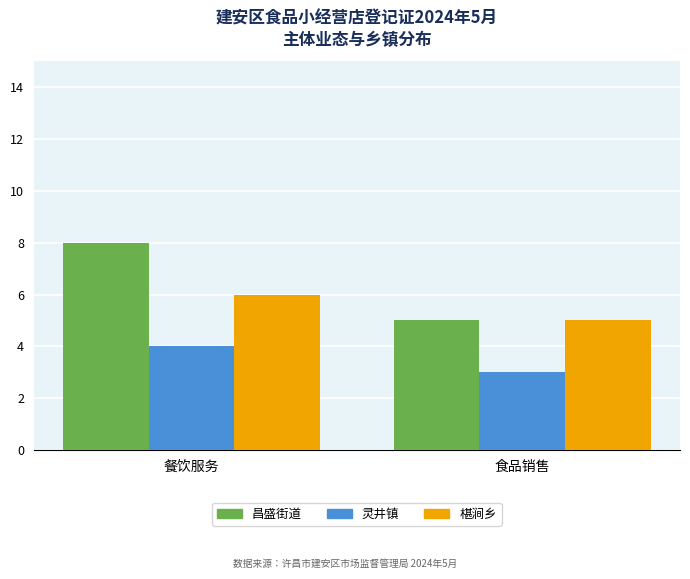

Which series has the largest range (max minus min)?

昌盛街道